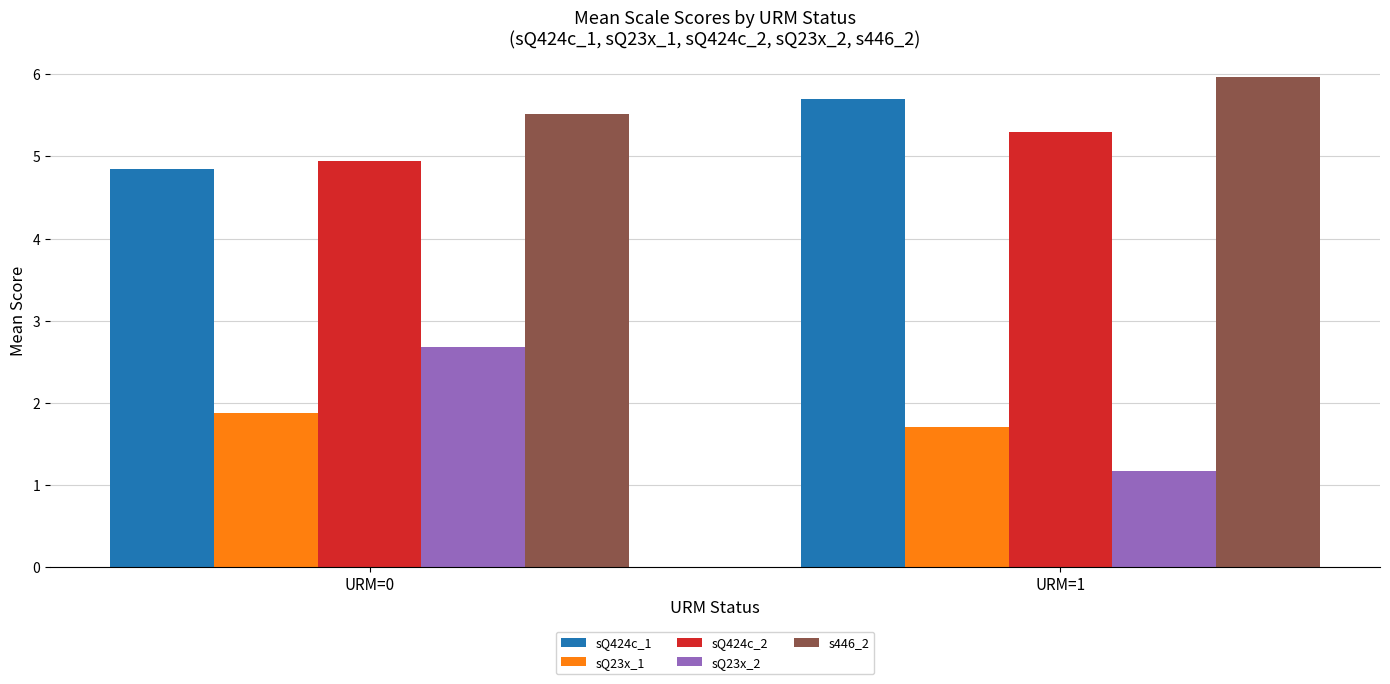

Between URM=0 and URM=1, which series saw the biggest shift?

sQ23x_2